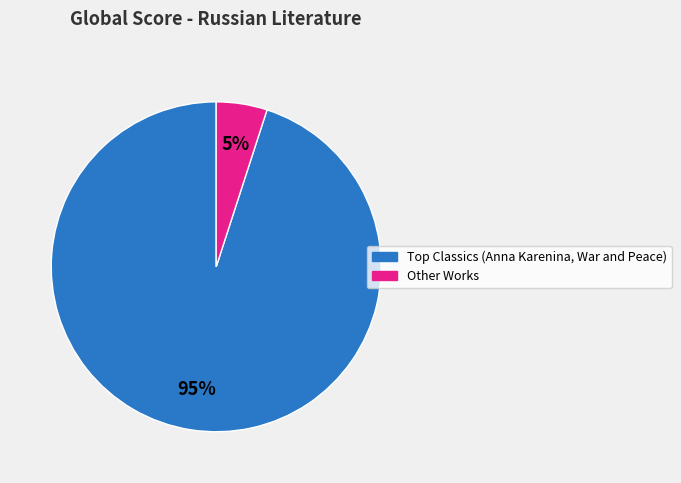

Which slice is the smallest?

Other Works